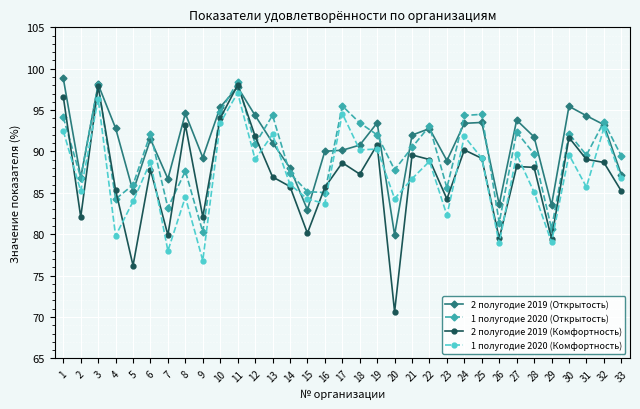

At which category does 2 полугодие 2019 (Открытость) reach its first local peak?

3